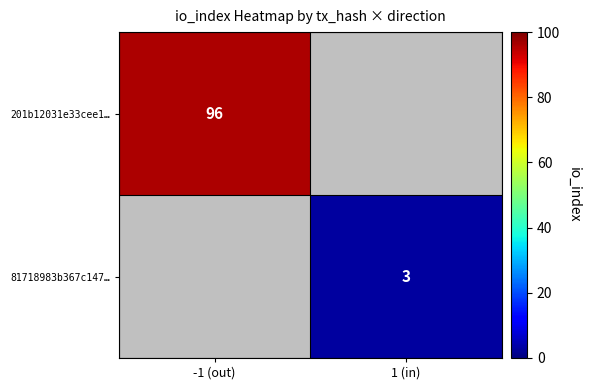

Is it true that 81718983b367c147… equals 3 at 1 (in)?

True